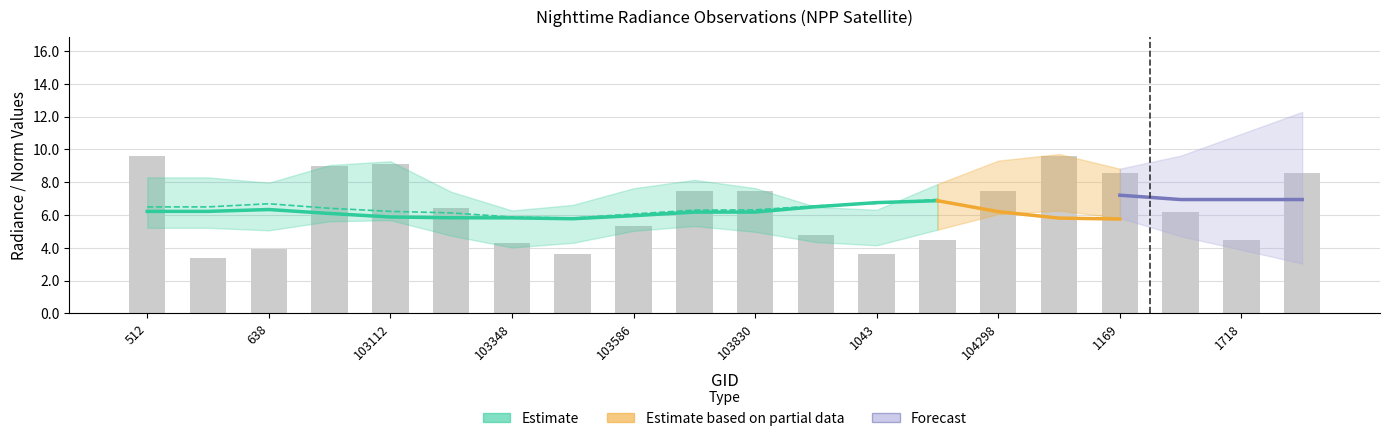

What is the total value across all series at 103103?

38.3